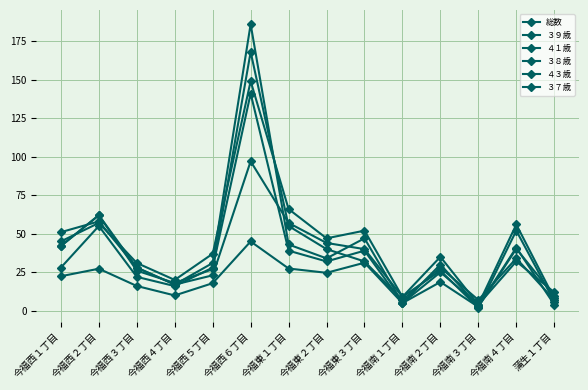

At which label is 総数 closest to 23?

今福西１丁目